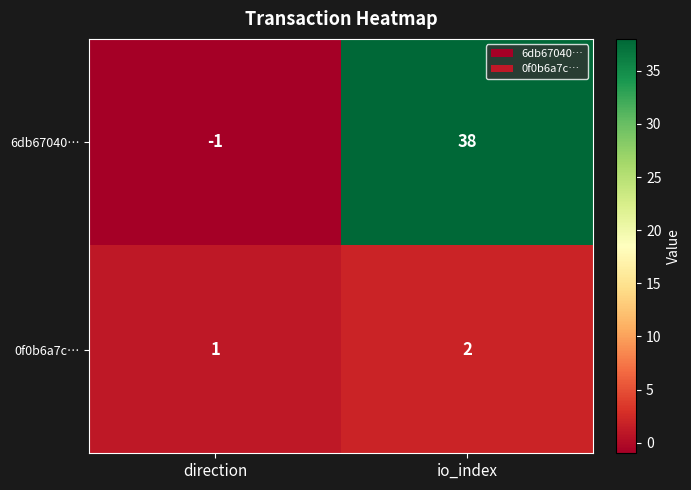

Reading left to right, what are all the values shown in this chart?

6db67040…: -1	38
0f0b6a7c…: 1	2